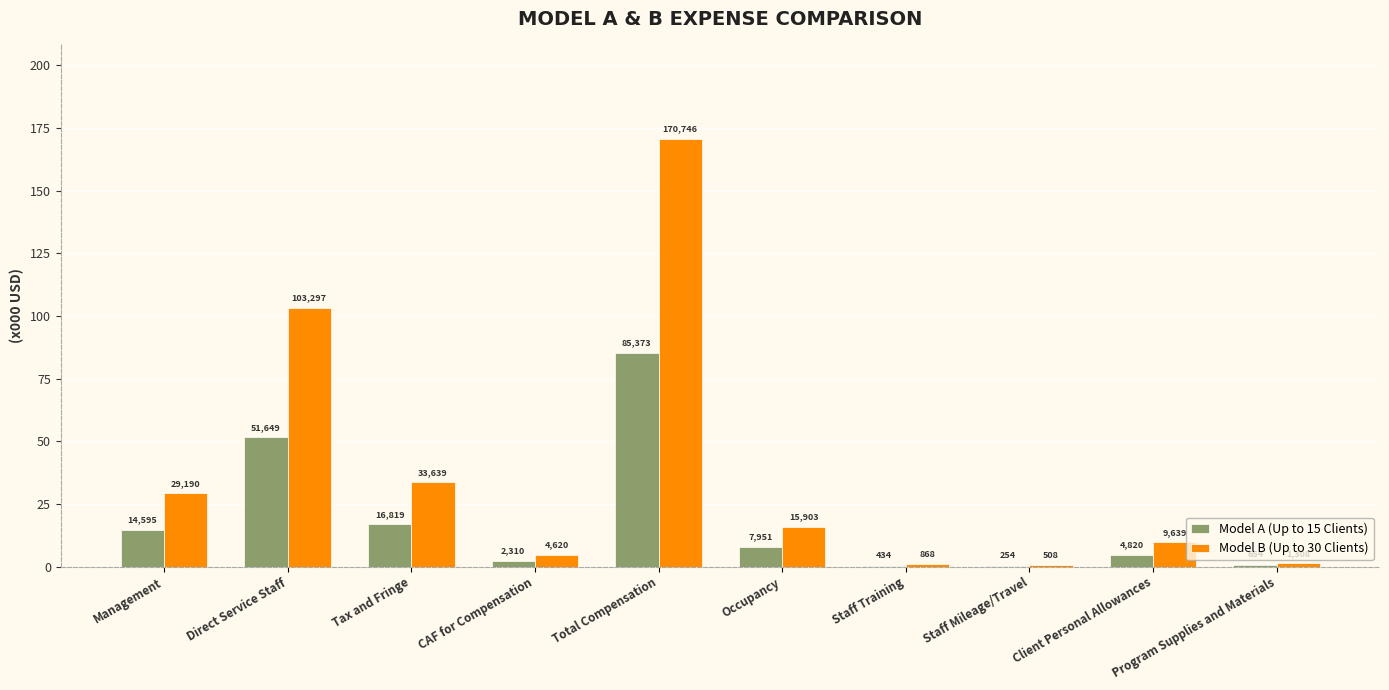

Are the bars horizontal?

No